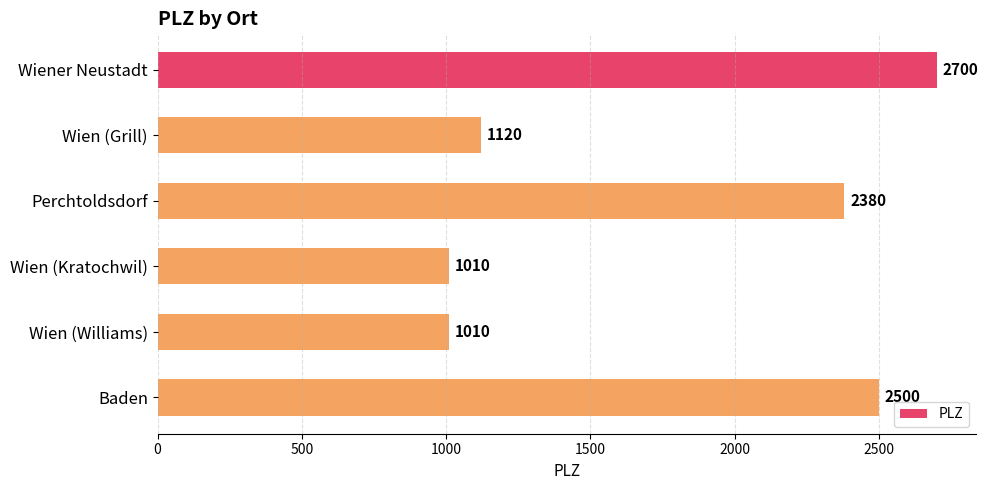

How many data points are less than 2380?

3